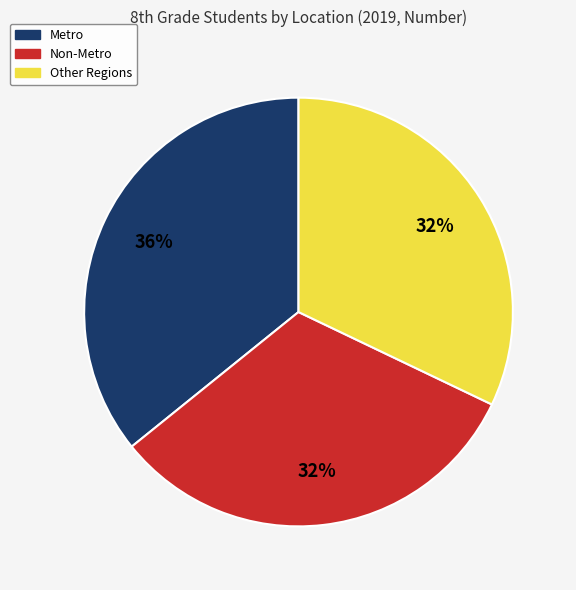

Is the sum of Other Regions and Non-Metro greater than half?

Yes